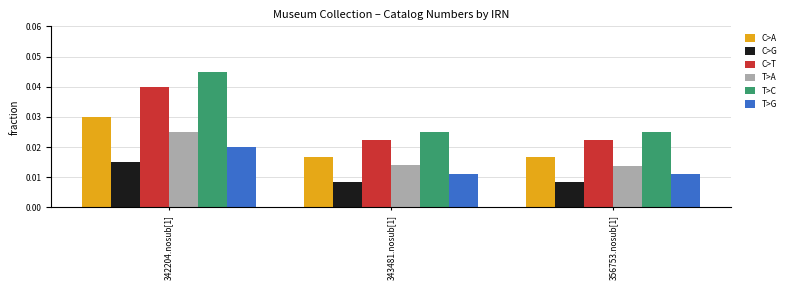

What is the sum of all T>C values?

0.1